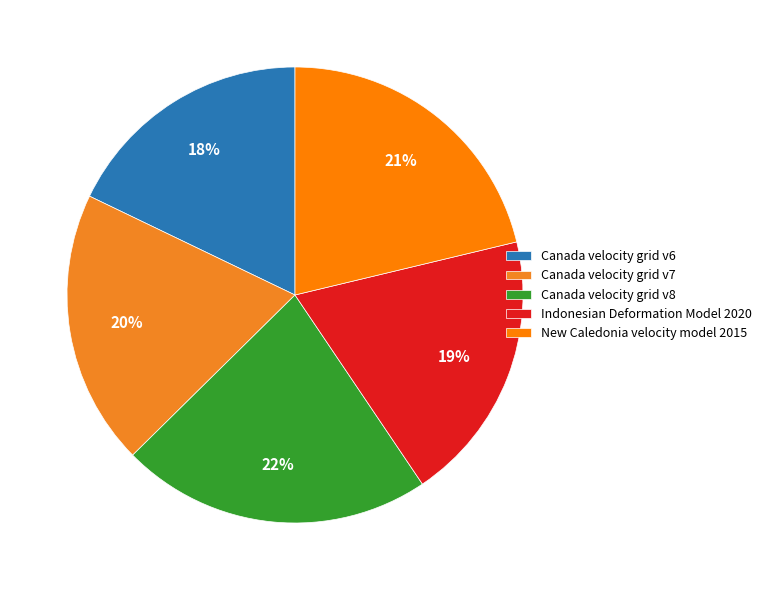

Is it true that Canada velocity grid v6 is 18% of the pie?

True